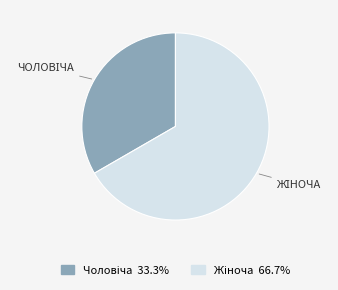

Is there a majority slice in this chart?

Yes